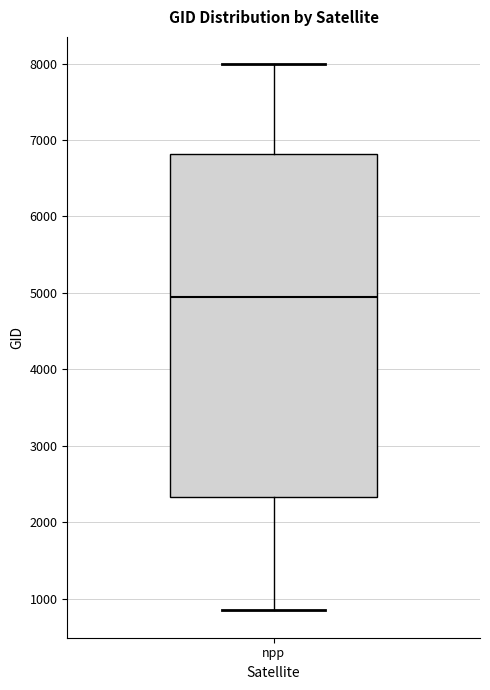

Where is the lower edge of the box for npp on the y-axis? The values are not printed on the chart, so give them approximately, as read against the axis.

2300